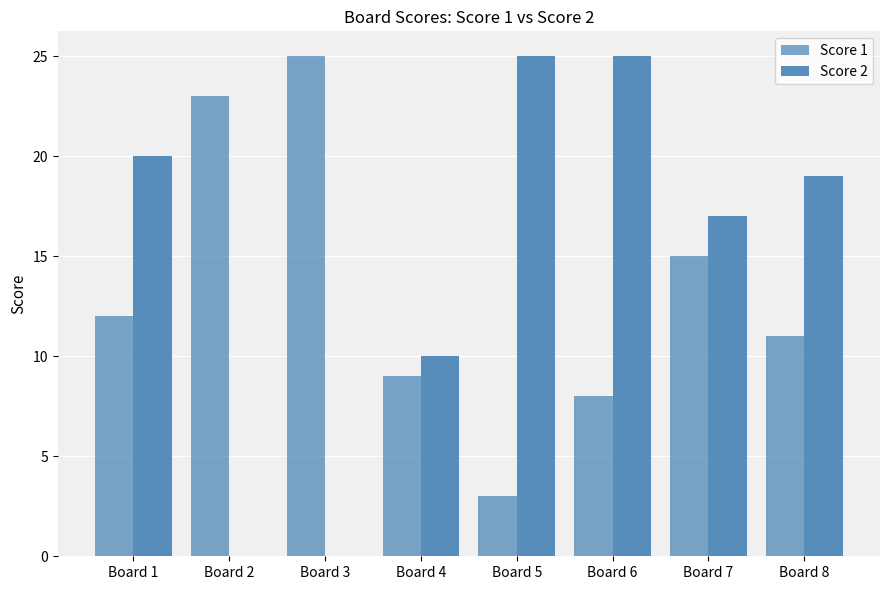

How many data points does each series have?

8